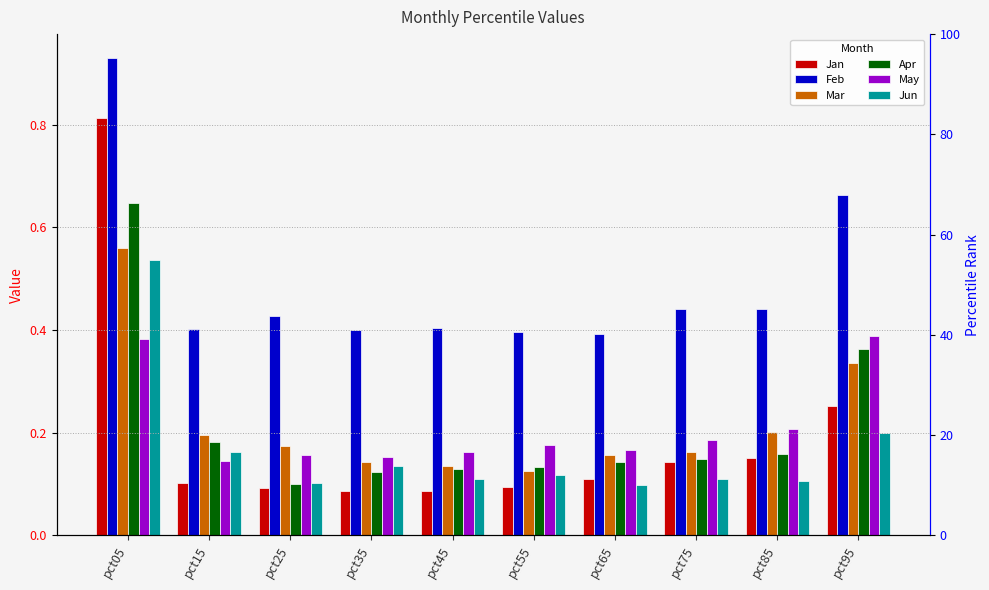

Is the value of Jan at pct75 greater than the value of Jun at pct45?

Yes